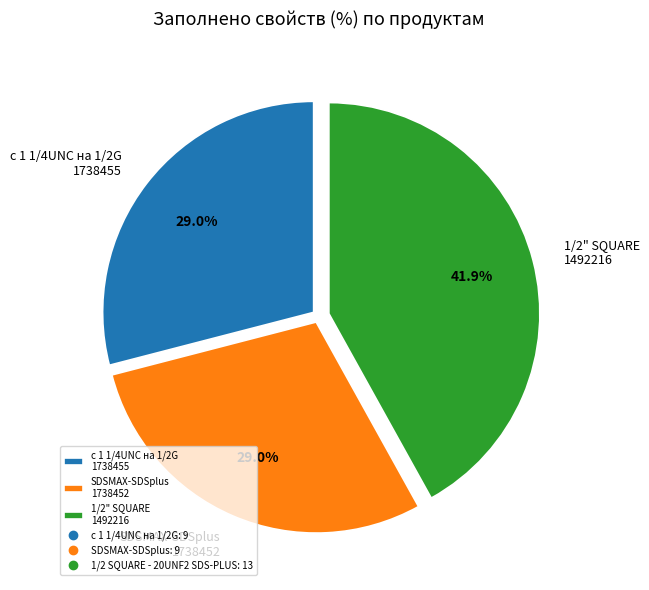

How much of the chart is everything except SDSMAX-SDSplus 1738452?

71.0%